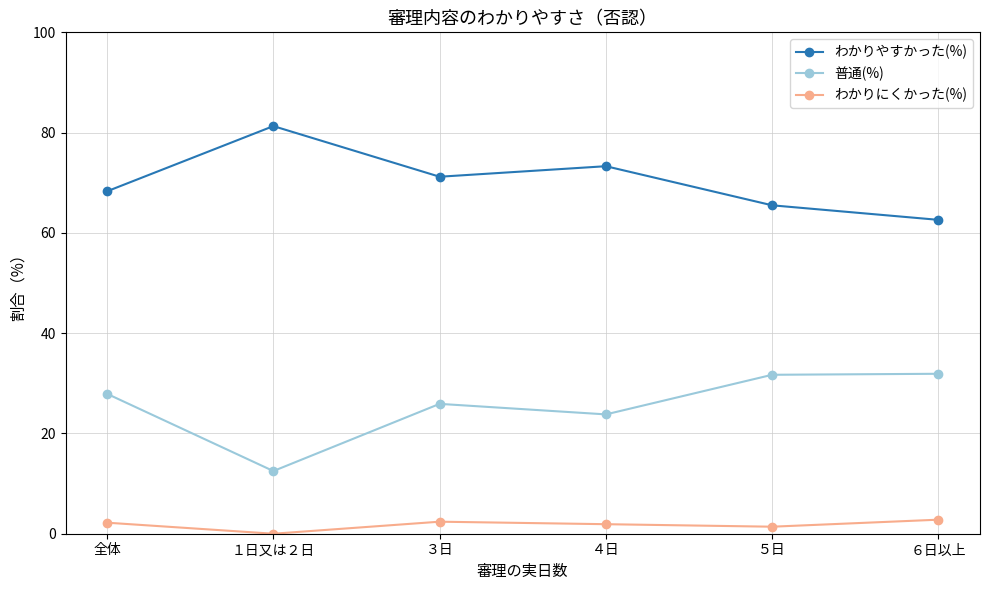

What is the difference between the highest and lowest values at ３日?

68.8